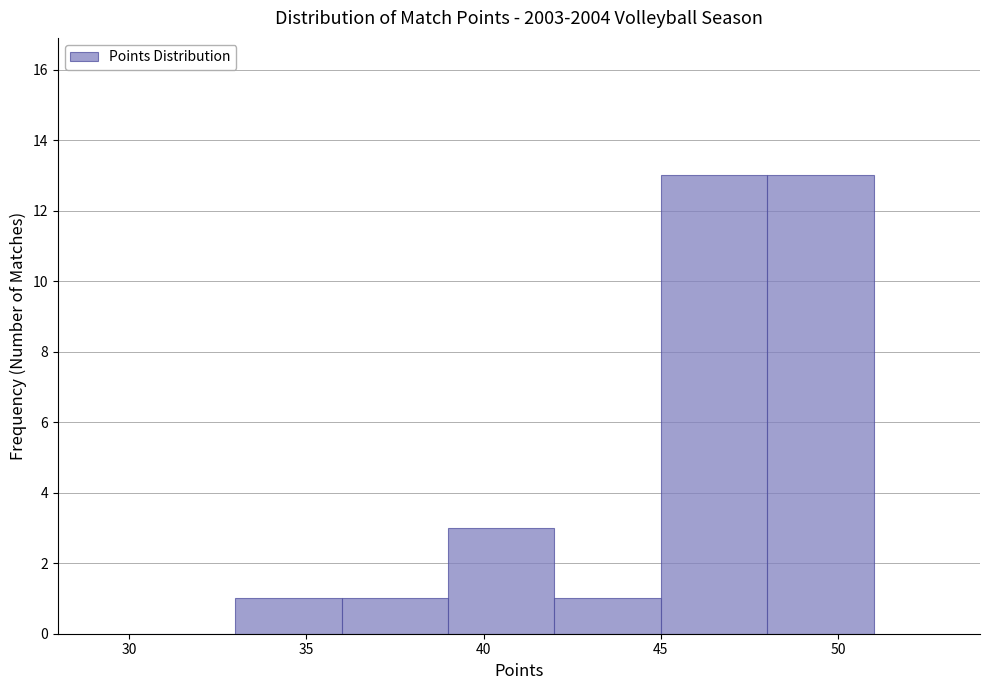

Reading left to right, list every bar in this chart as the range it spans on the x-axis followed by its height. The values are not printed on the chart, so give them approximately, as read against the axis.

30 to 33: 0
33 to 36: 1
36 to 39: 1
39 to 42: 3
42 to 45: 1
45 to 48: 13
48 to 51: 13